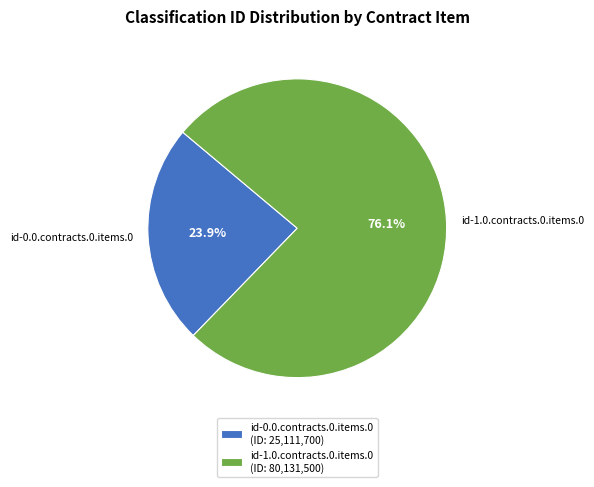

Between id-0.0.contracts.0.items.0 and id-1.0.contracts.0.items.0, which is larger?

id-1.0.contracts.0.items.0